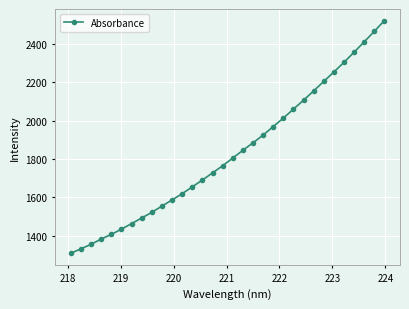

What is the difference between the second highest and minimum values?

1154.6